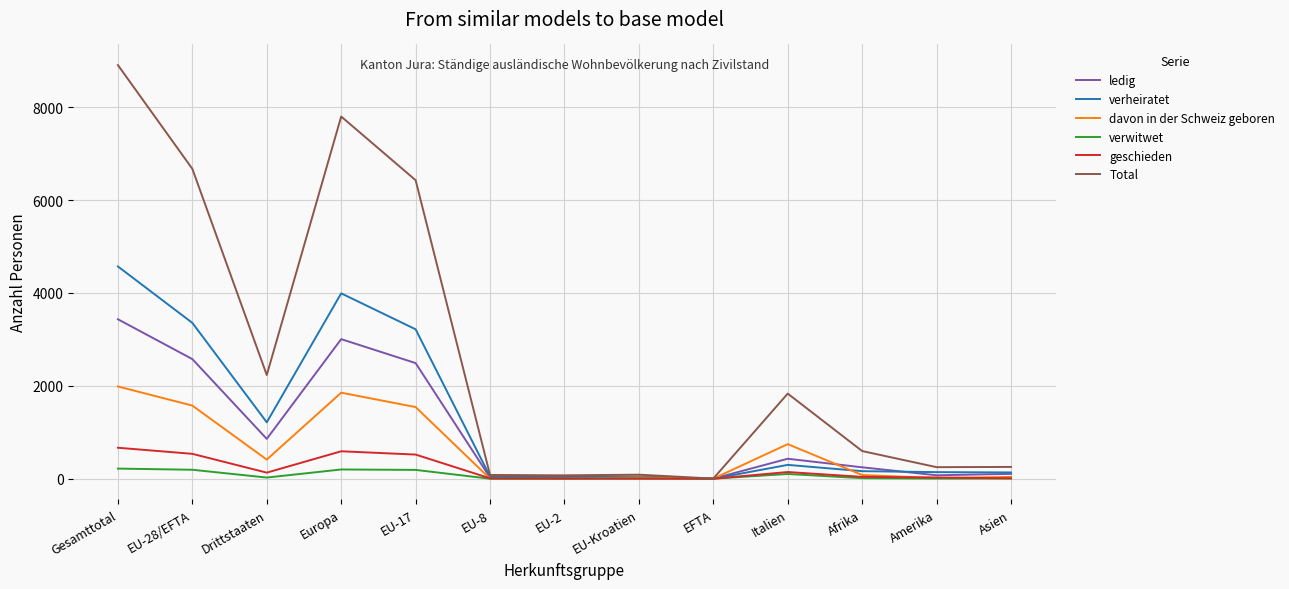

The value of verheiratet at Europa is 3992. True or false?

True